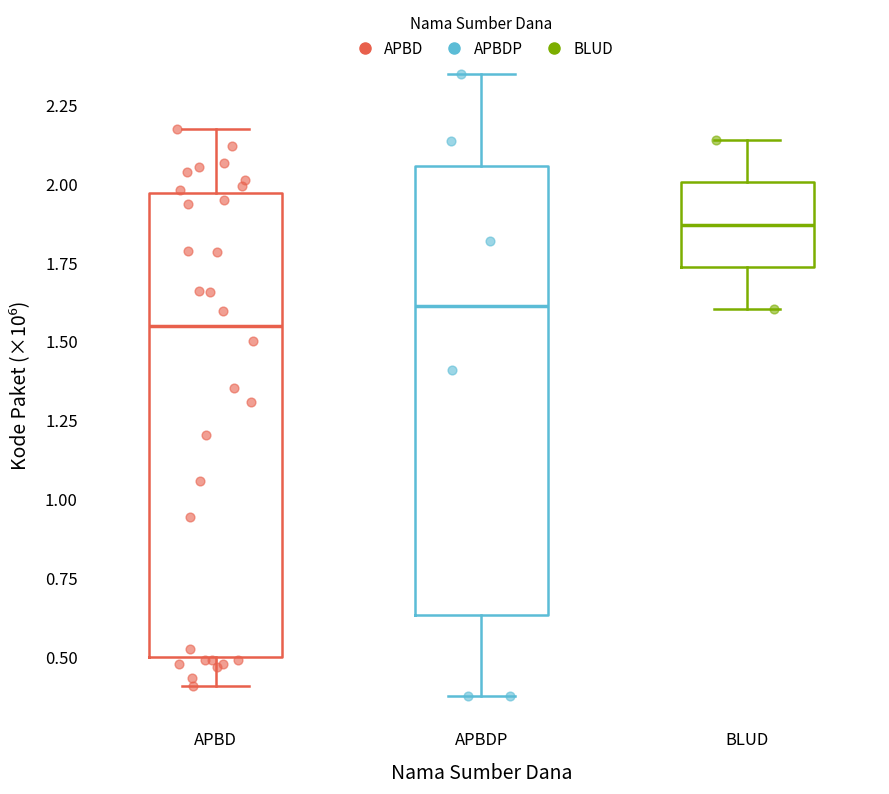

Reading left to right, transcribe this box plot: for each box, give where its median line is, the range the box spans, and where its two whiskers end, as read against the y-axis. The values are not printed on the chart, so give them approximately, as read against the axis.

APBD: median 1.55, box 0.50 to 1.95, whiskers 0.40 to 2.15
APBDP: median 1.60, box 0.65 to 2.05, whiskers 0.40 to 2.35
BLUD: median 1.85, box 1.75 to 2.00, whiskers 1.60 to 2.15